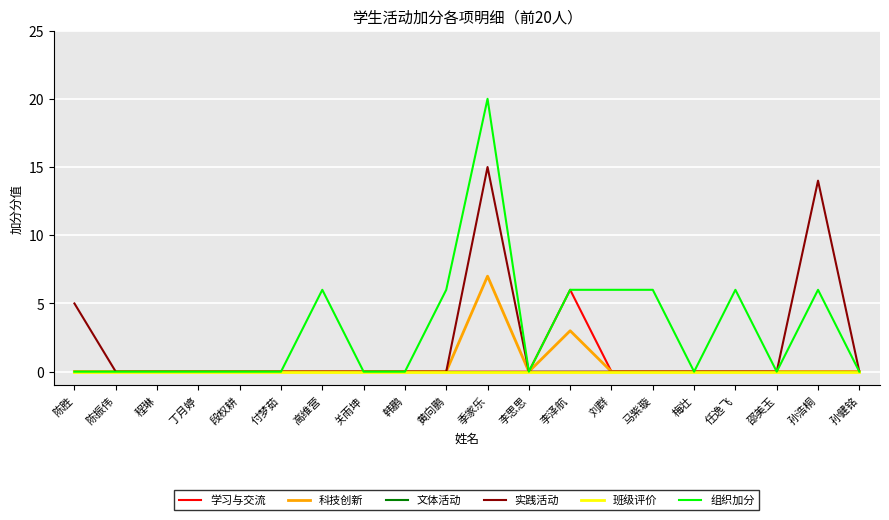

The value of 组织加分 at 丁月婷 is 0. True or false?

True